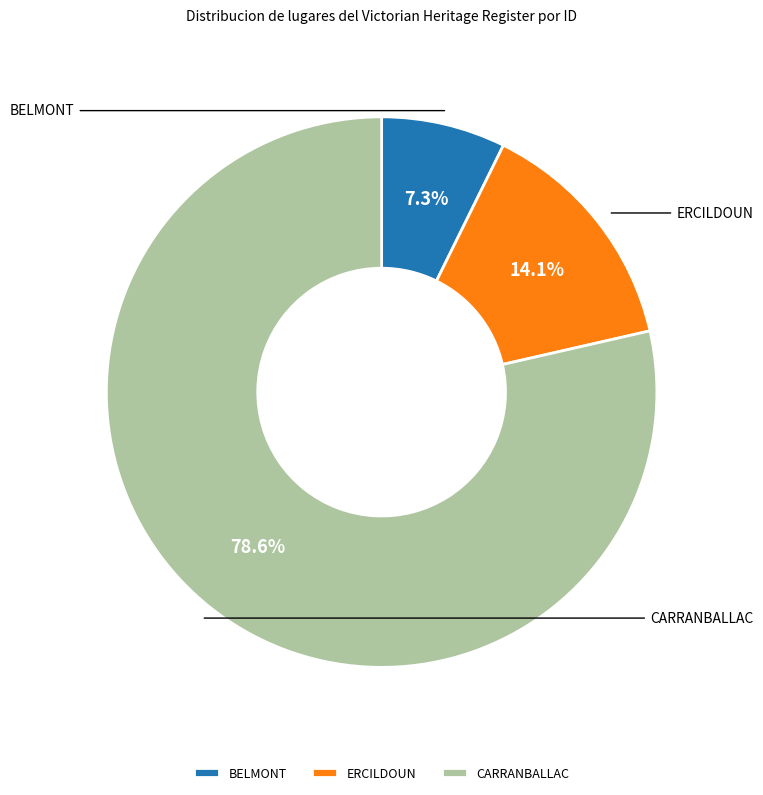

Combined, do CARRANBALLAC and BELMONT account for over 50%?

Yes